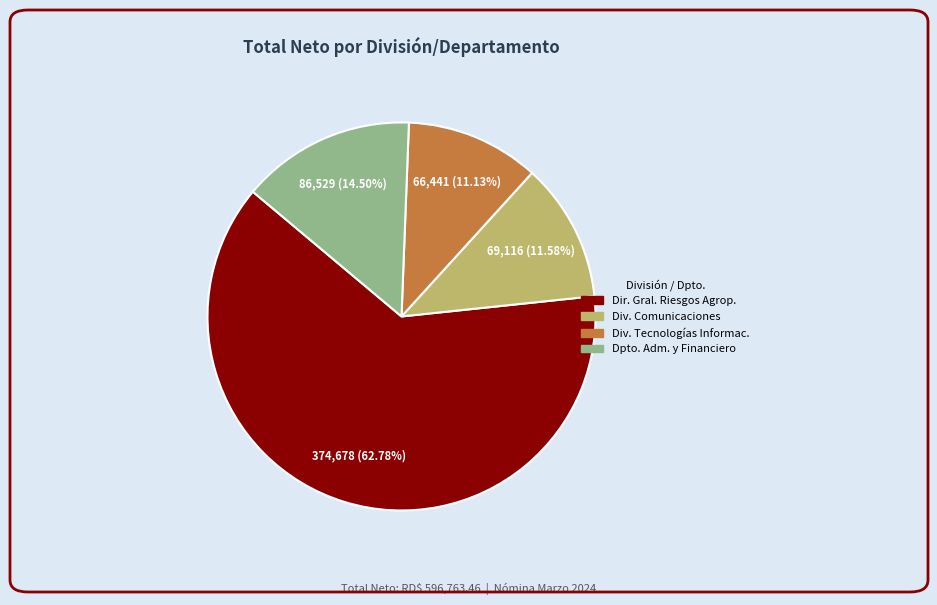

To the nearest percent, what is the average slice percentage?

25%